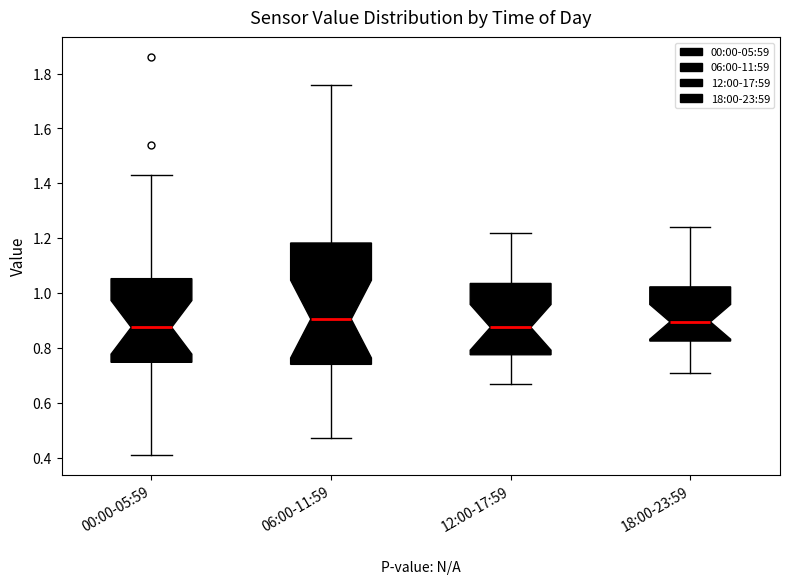

Where does the lower whisker of the box for 06:00-11:59 end on the y-axis? The values are not printed on the chart, so give them approximately, as read against the axis.

0.48